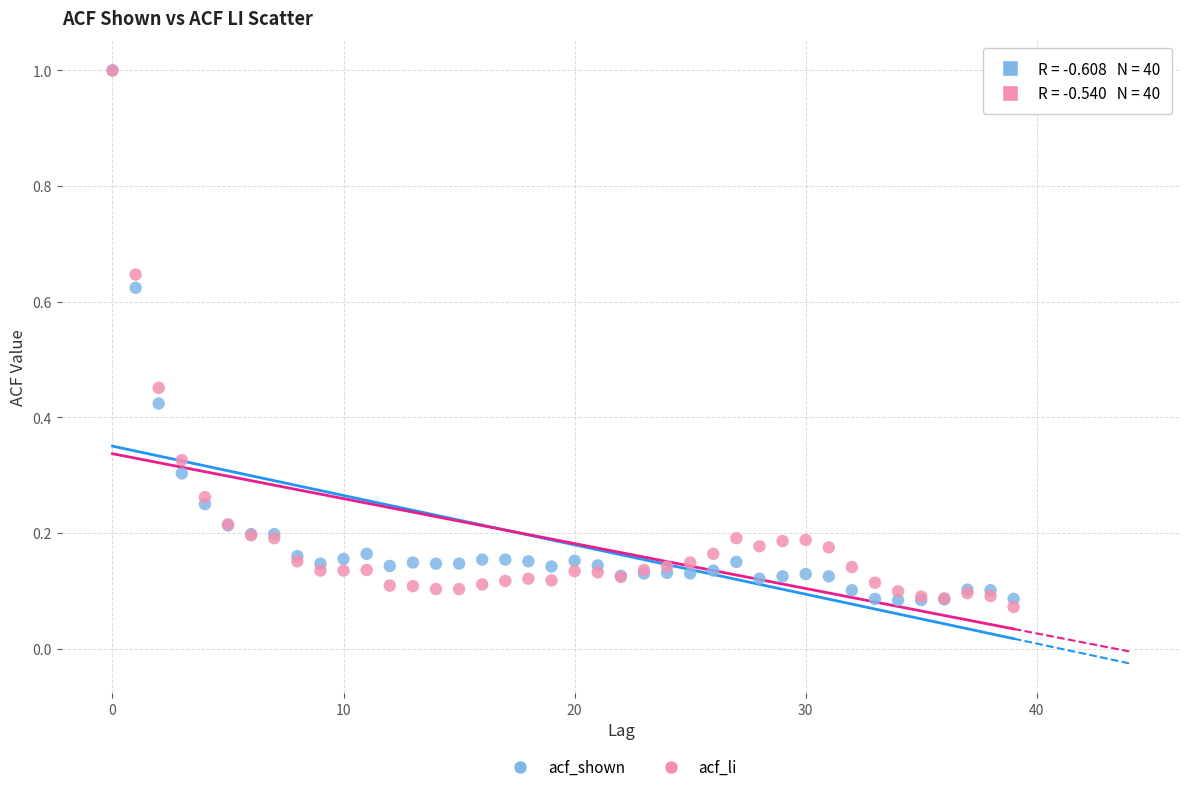

What are all the series names shown in the legend?

acf_shown, acf_li